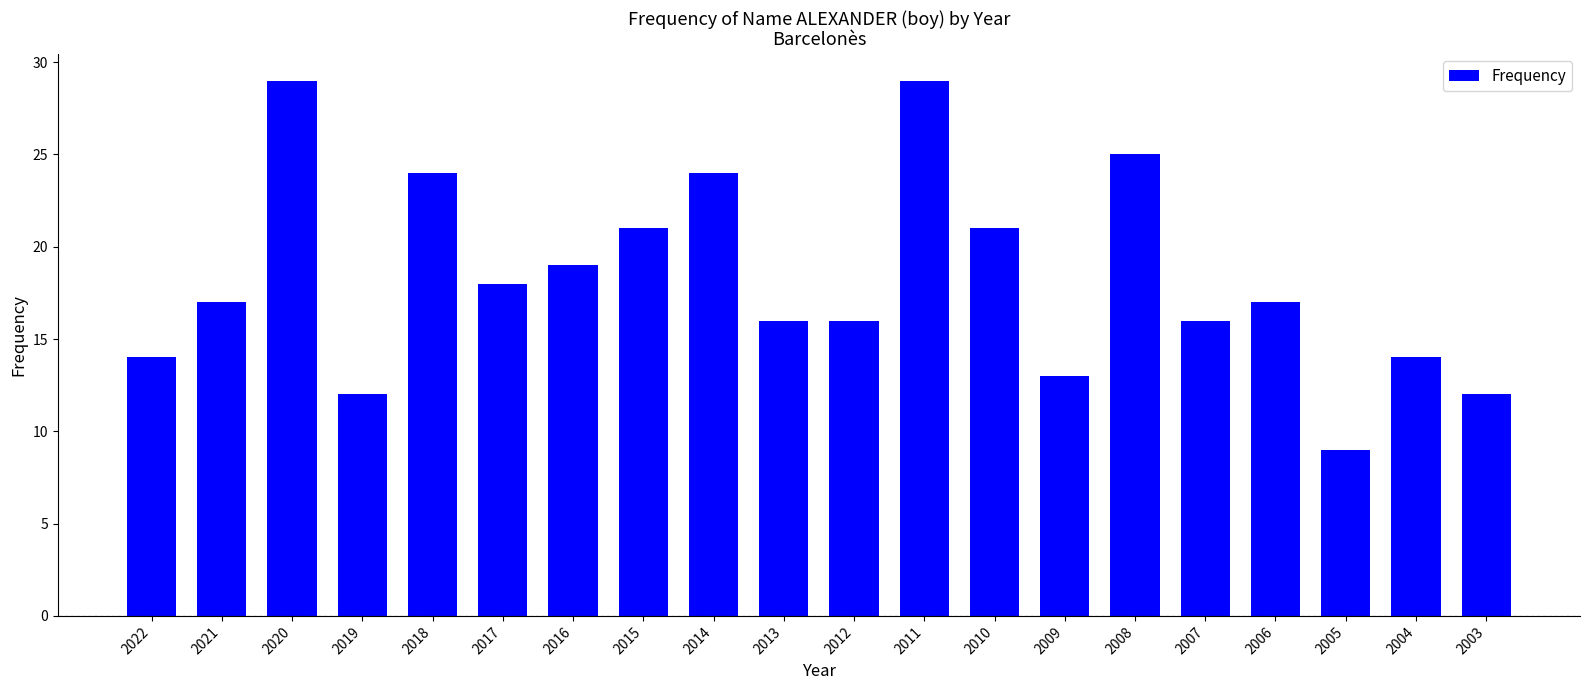

What is the change in value from 2022 to 2020?

+15